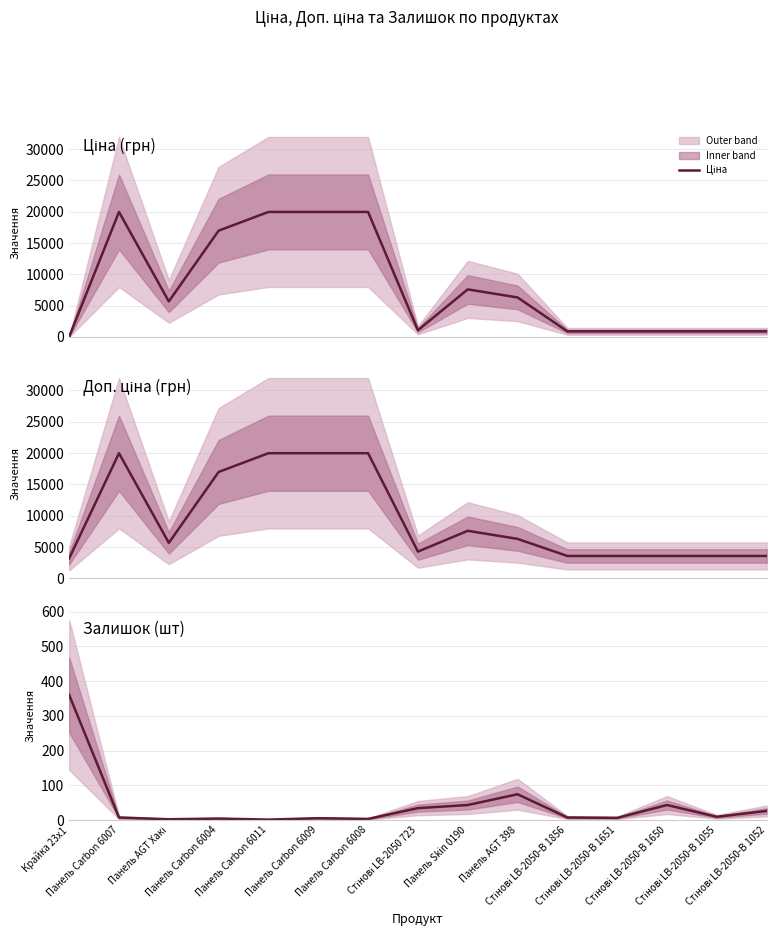

Between Панель Carbon 6007 and Панель Carbon 6009, which series saw the biggest shift?

Залишок